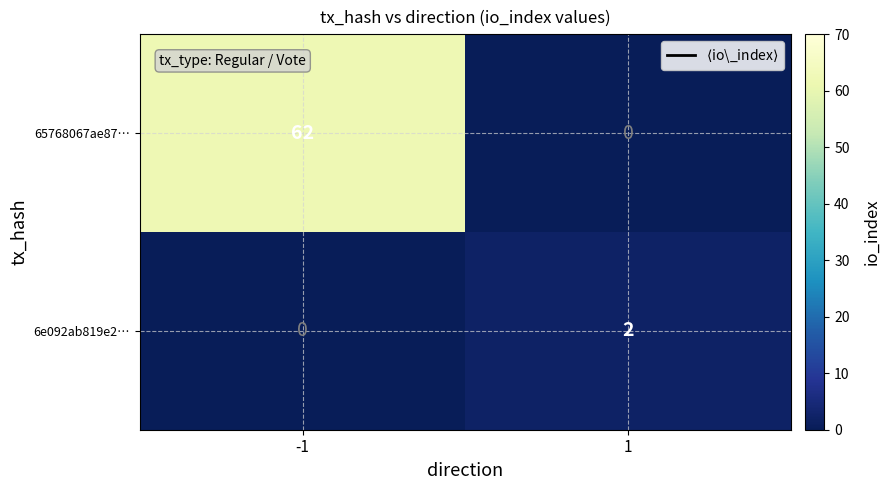

What is the difference between the maximum and minimum values in the 65768067ae87… series?

62